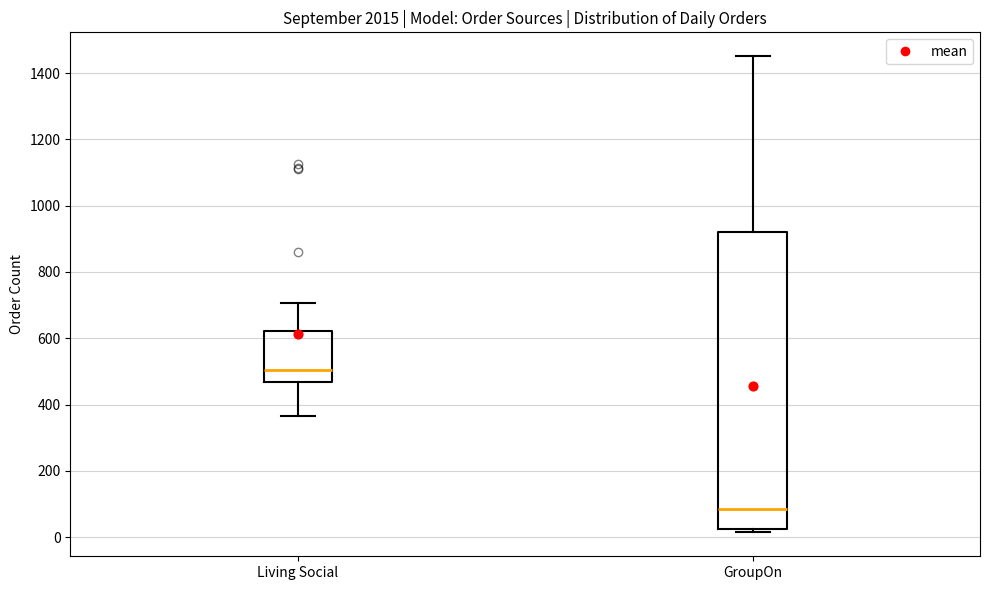

Where is the lower edge of the box for Living Social on the y-axis? The values are not printed on the chart, so give them approximately, as read against the axis.

460